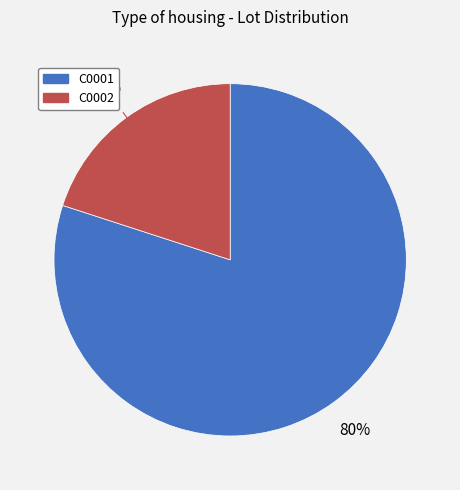

Which has a higher value, C0002 or C0001?

C0001